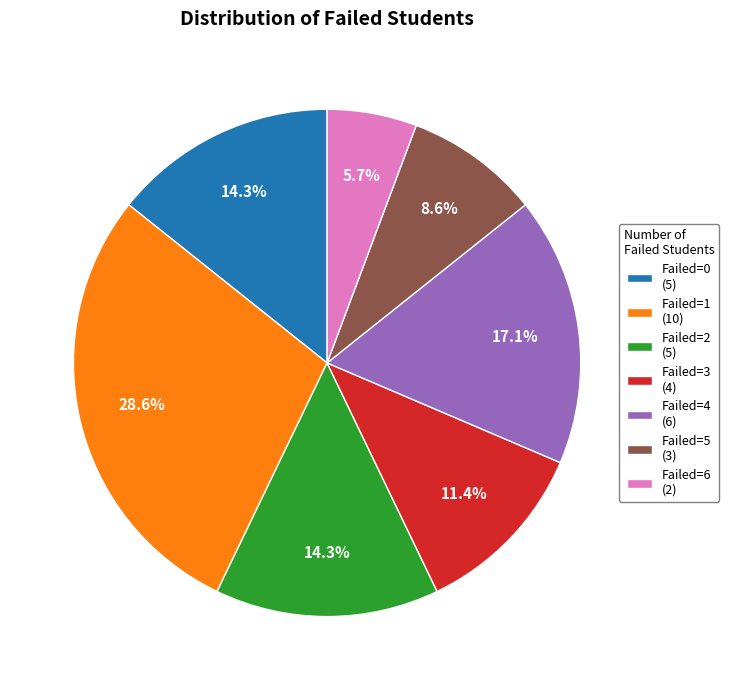

Is there a majority slice in this chart?

No